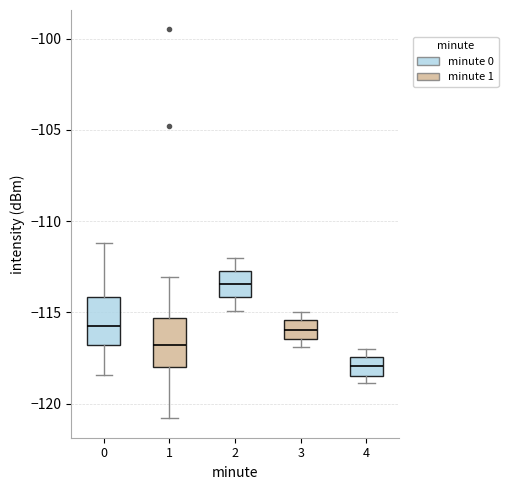

Reading left to right, read every box against the y-axis: the position of its median line, the range the box covers, and the ends of its whiskers. The values are not printed on the chart, so give them approximately, as read against the axis.

0: median -116.0, box -117.0 to -114.0, whiskers -118.5 to -111.0
1: median -117.0, box -118.0 to -115.5, whiskers -121.0 to -113.0
2: median -113.5, box -114.0 to -112.5, whiskers -115.0 to -112.0
3: median -116.0, box -116.5 to -115.5, whiskers -117.0 to -115.0
4: median -118.0, box -118.5 to -117.5, whiskers -119.0 to -117.0